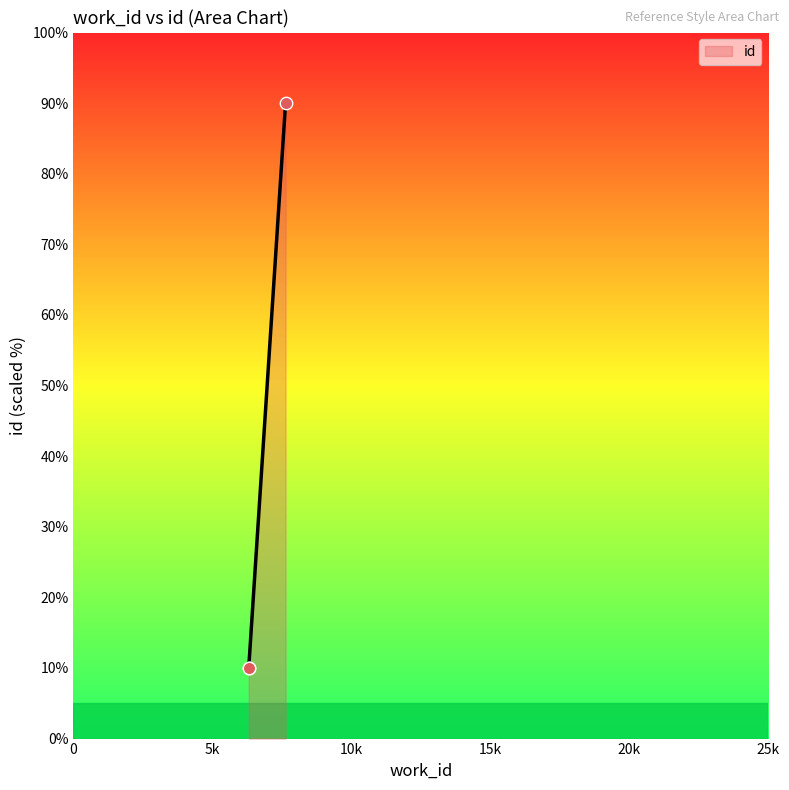

What is the difference between the maximum and minimum values?

80.0